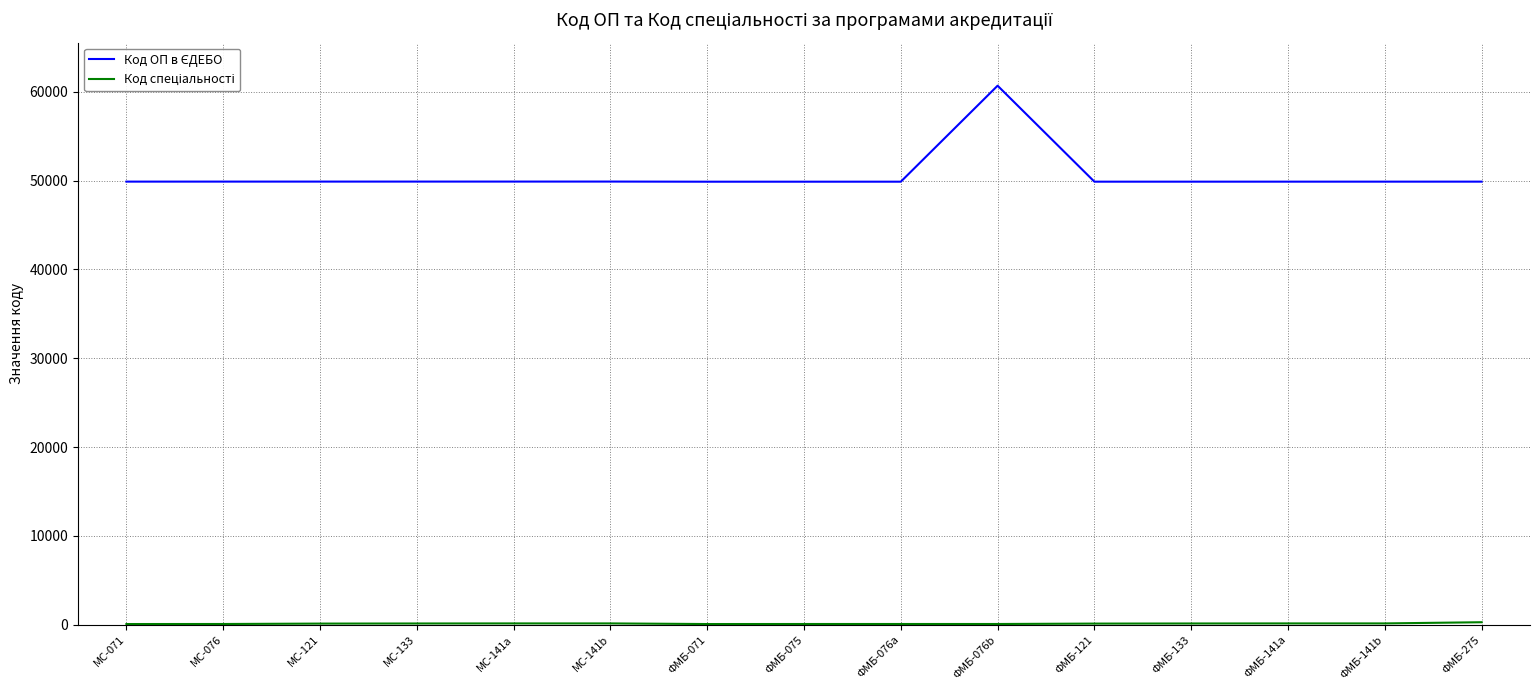

What is the greatest value displayed?

60697